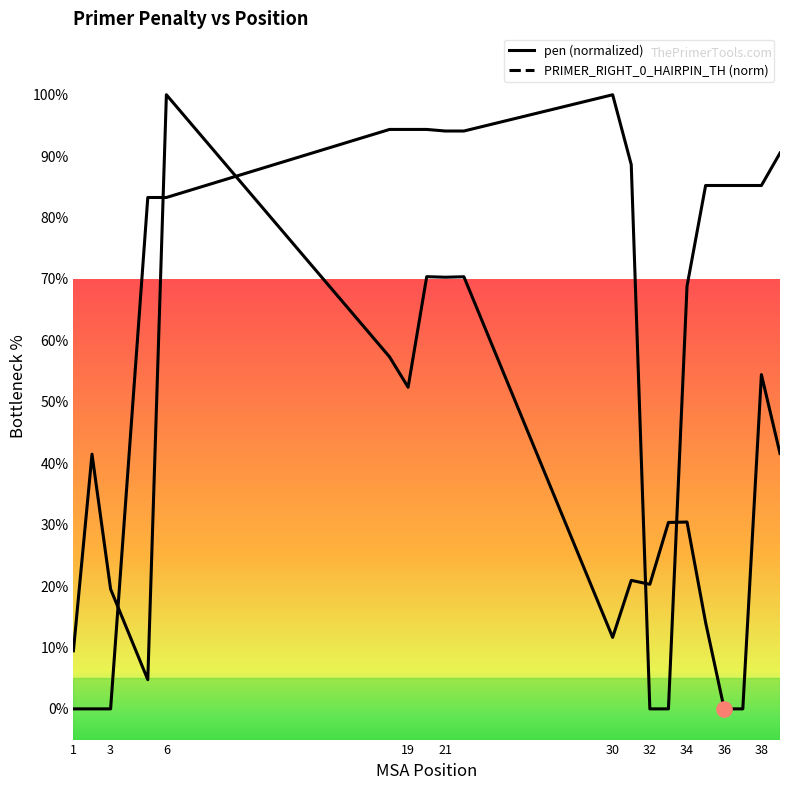

Which series has the largest total across all categories?

PRIMER_RIGHT_0_HAIRPIN_TH